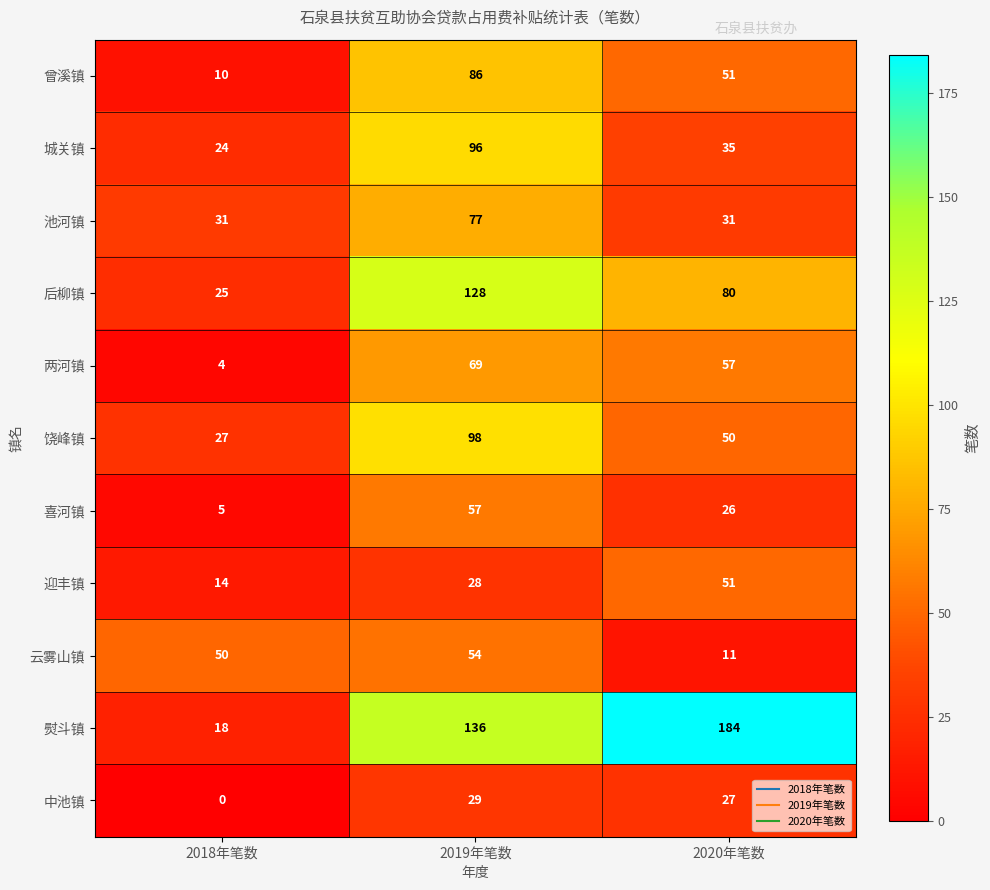

At which category is the sum across all series the highest?

2019年笔数